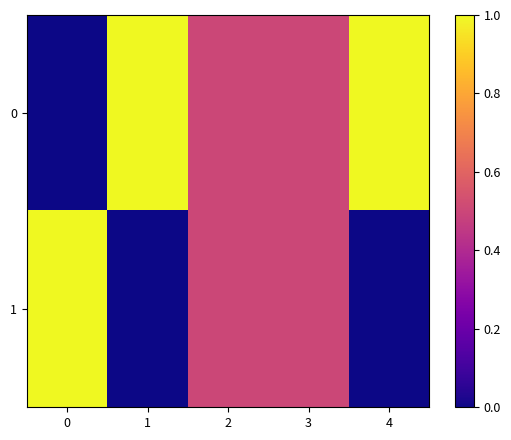

At 4, list the series in order from largest to smallest.

0, 1